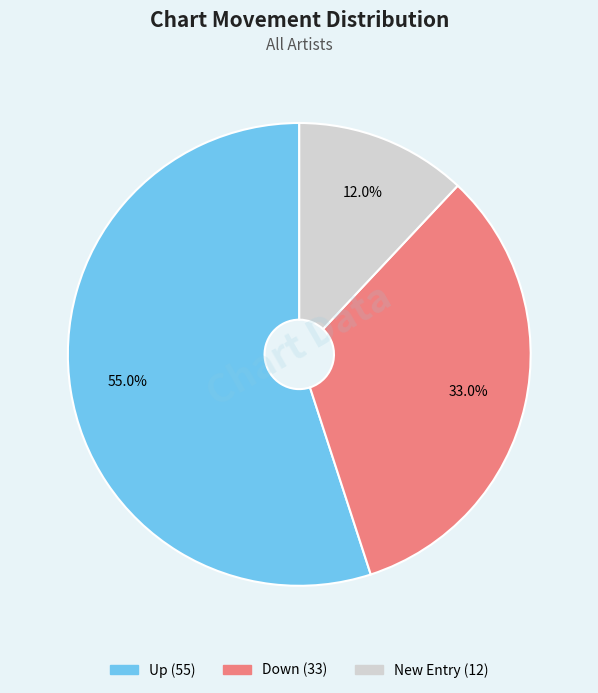

Is there any slice that represents more than half of the pie?

Yes